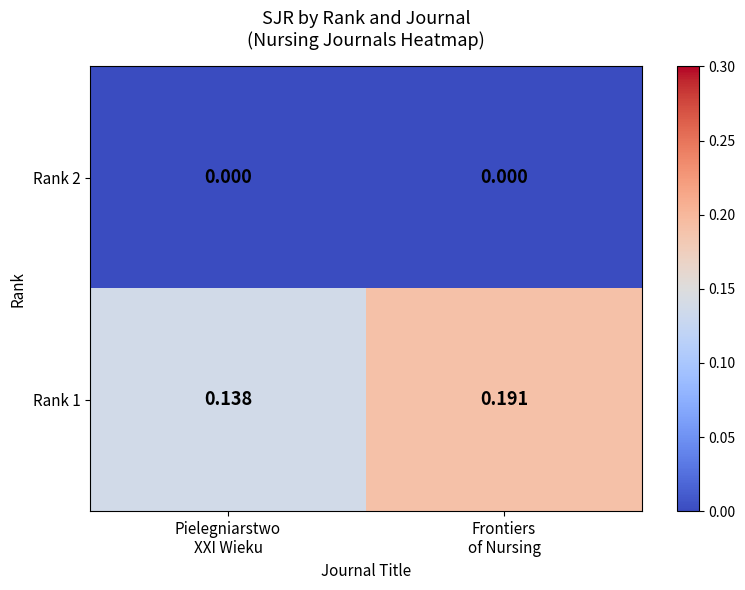

Which series has the largest total across all categories?

Rank 1